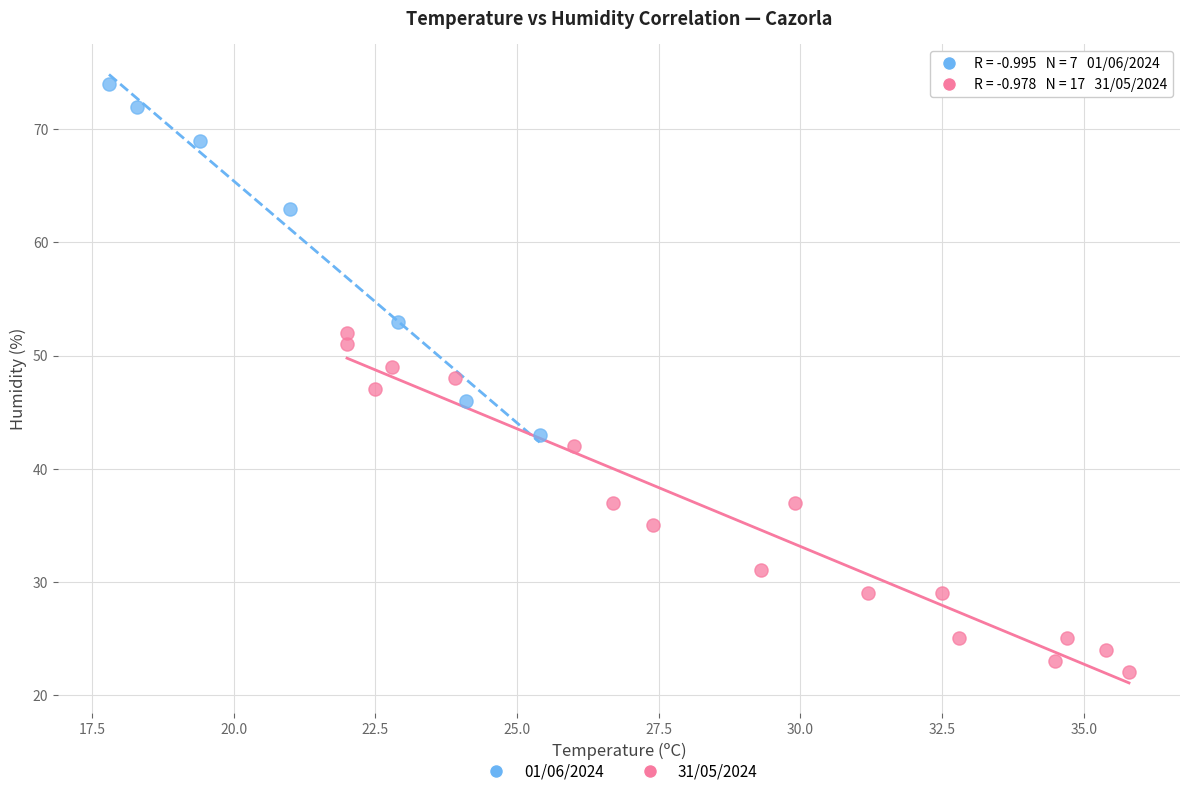

What are all the series names shown in the legend?

01/06/2024, 31/05/2024